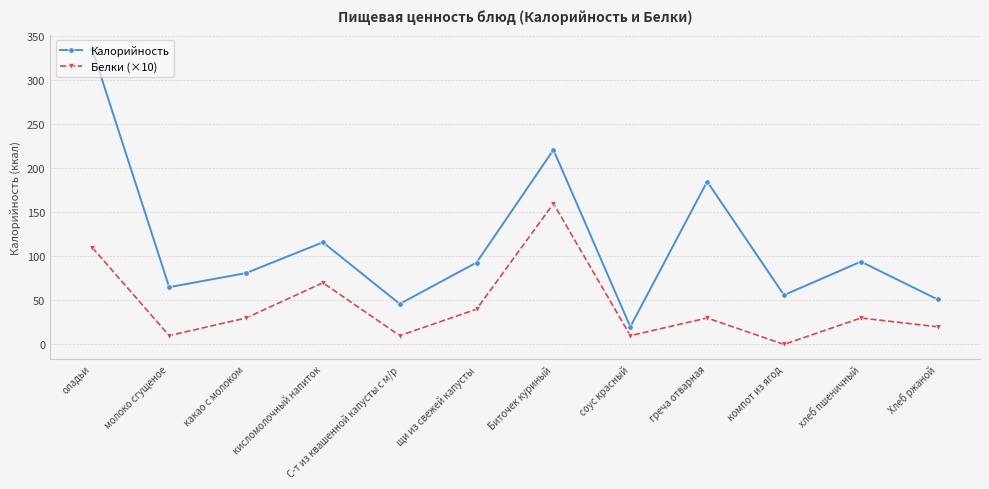

How many interior local peaks does the Калорийность series have?

4